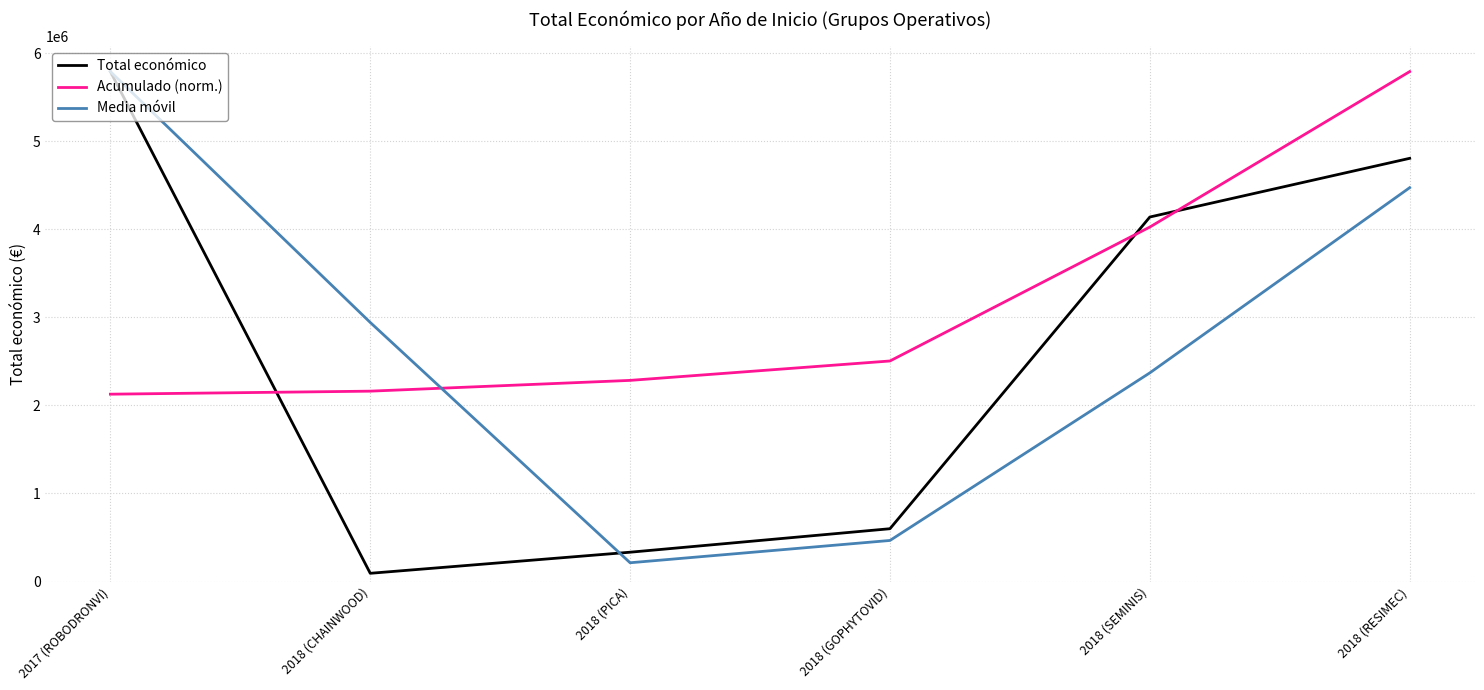

List the labels in order of Total económico value, largest first.

2017 (ROBODRONVI), 2018 (RESIMEC), 2018 (SEMINIS), 2018 (GOPHYTOVID), 2018 (PICA), 2018 (CHAINWOOD)